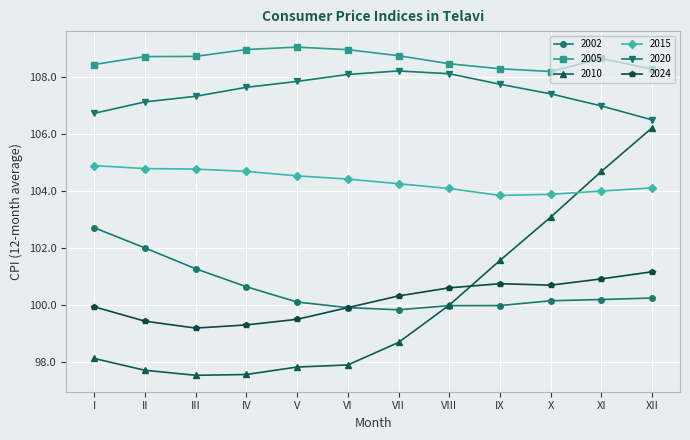

How many distinct data groups are displayed?

6